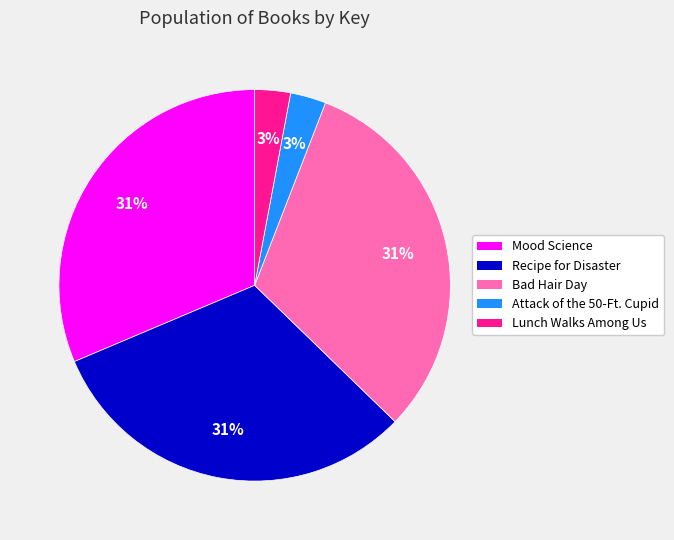

Do Bad Hair Day and Attack of the 50-Ft. Cupid together represent more than half of the pie?

No